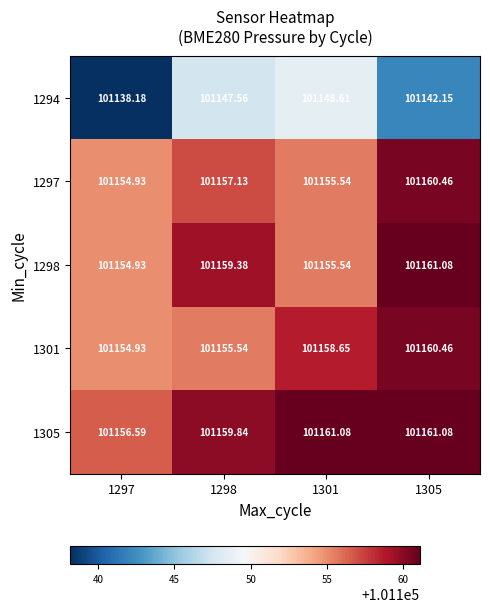

At how many categories does at least one series exceed 101150?

4